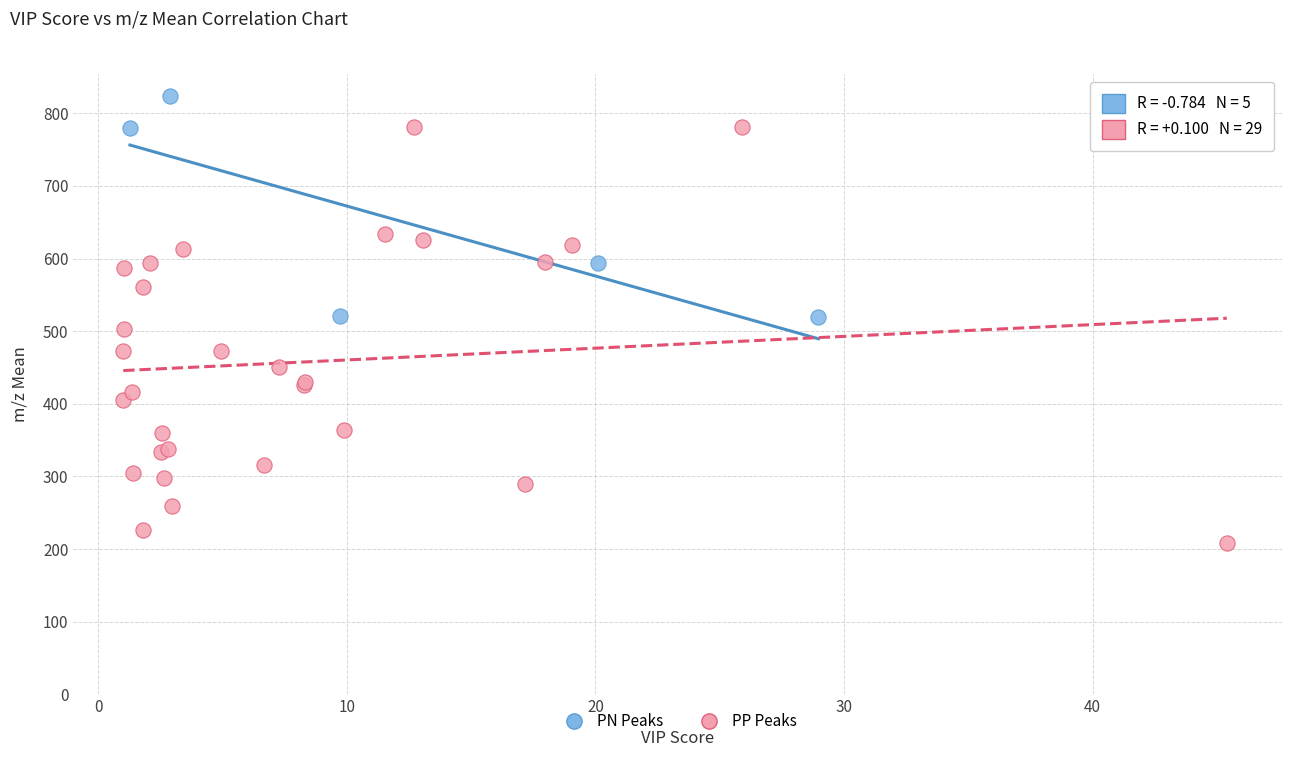

Which series has the widest spread of Y values?

PP Peaks